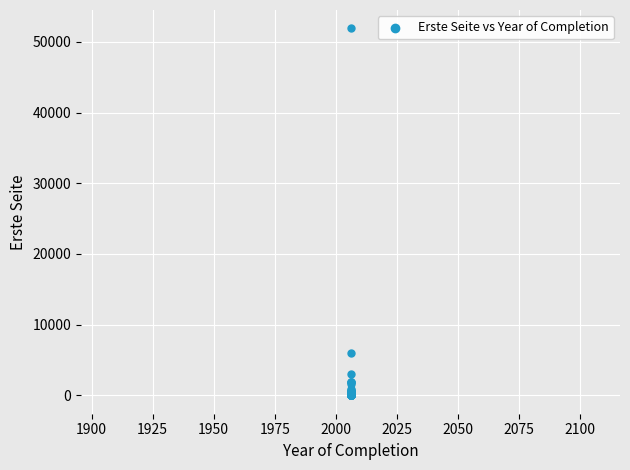

What Y value in the scatter plot is closest to 25954?

6062